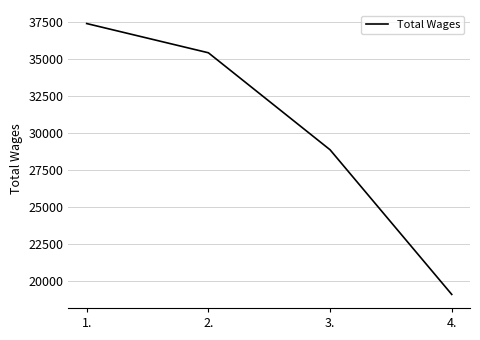

Between 2. and 4., which is larger?

2.